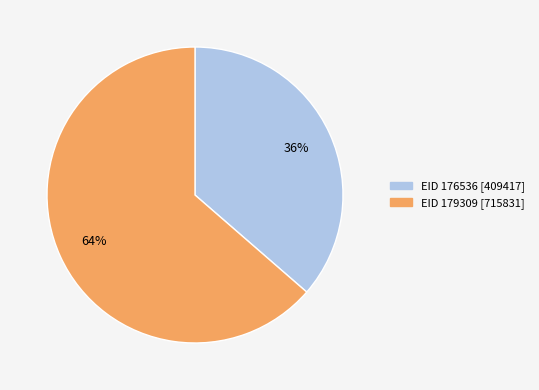

To the nearest percent, what is the average slice percentage?

50%